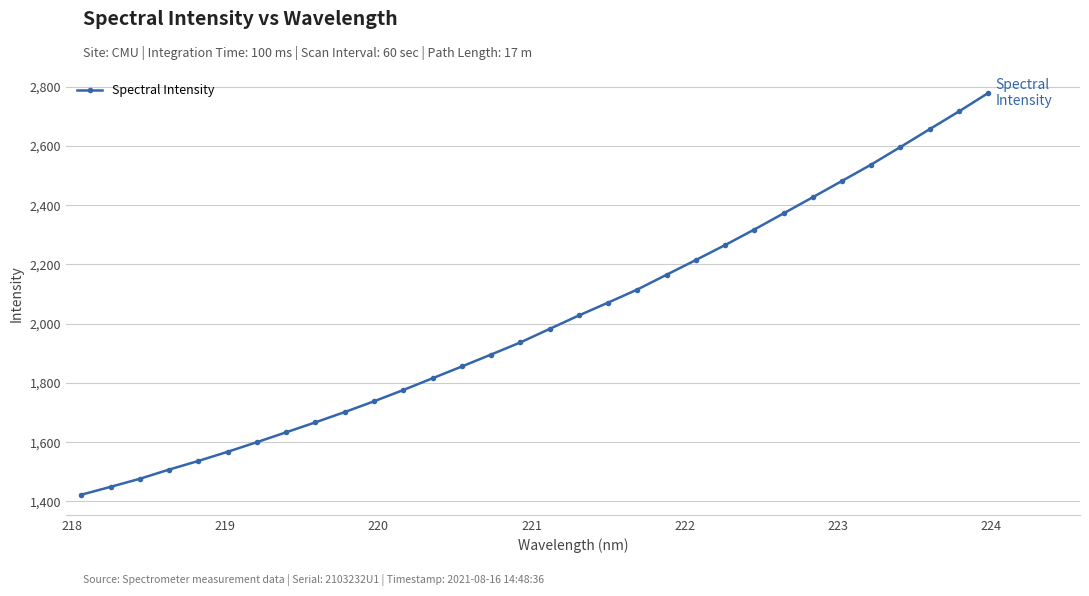

True or false: there are more than 2 points higher than both neighbors.

False